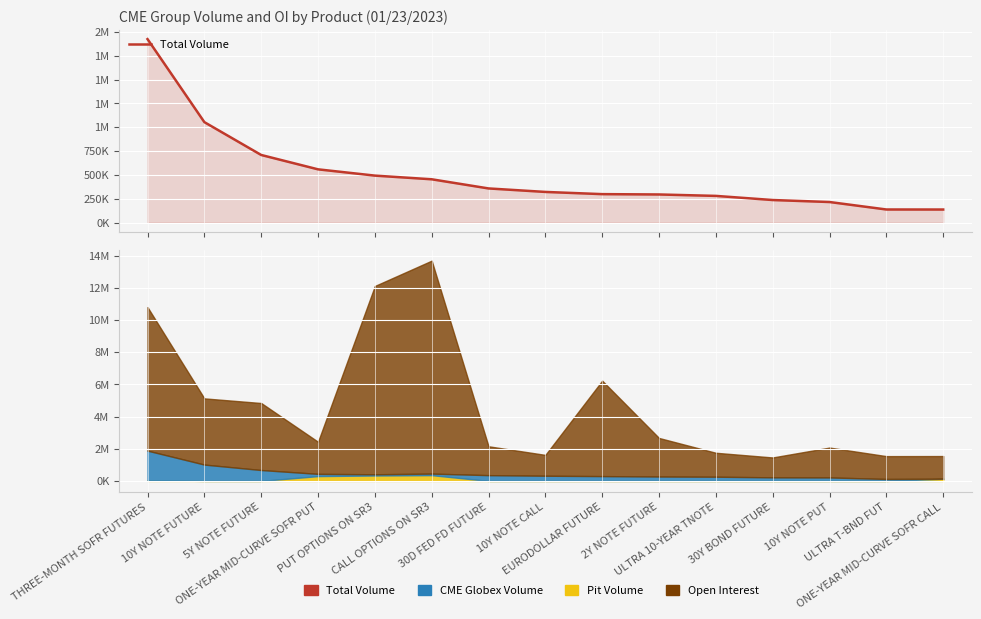

What position from the right is 2Y NOTE FUTURE?

6